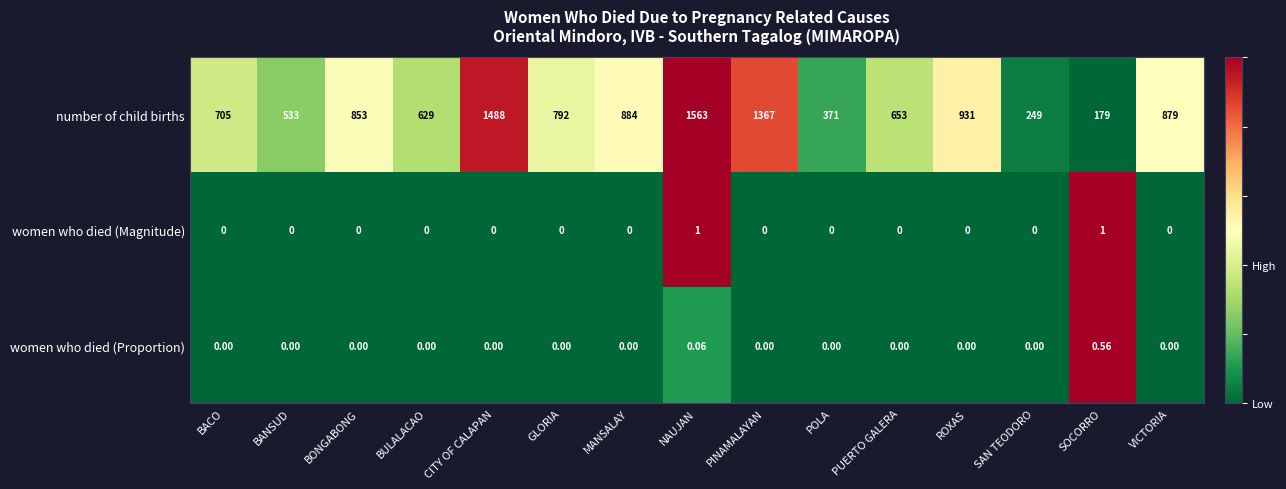

How many values in the women who died (Proportion) series exceed 0?

2